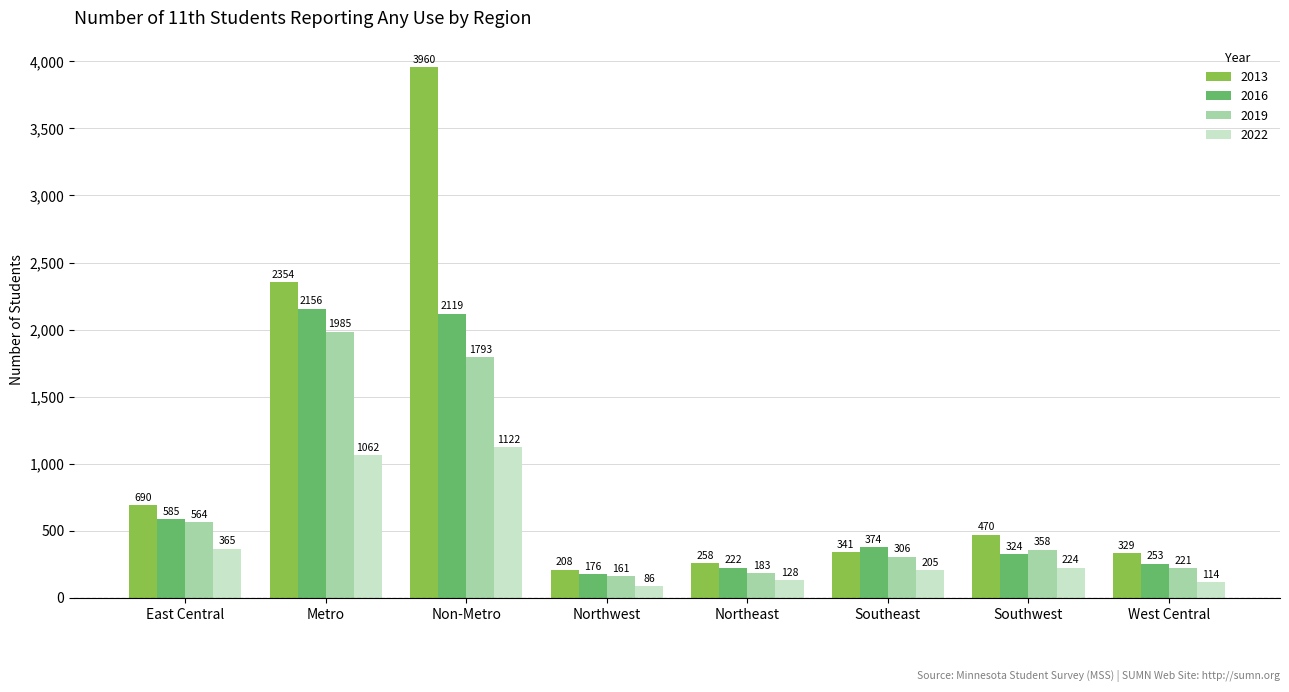

The 2022 series shows 395 at Southwest. True or false?

False